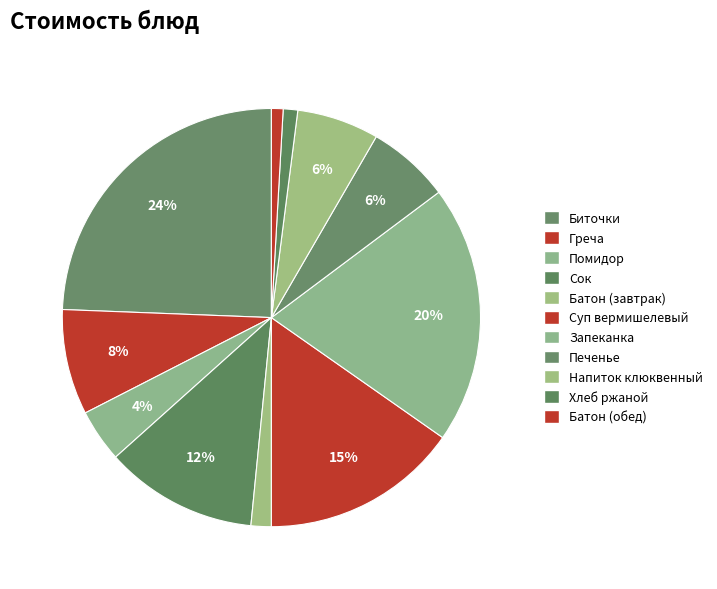

How many segments does this pie chart have?

11